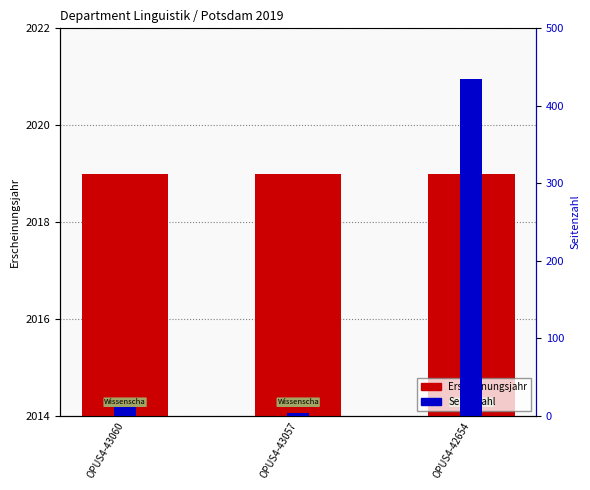

Which series has the widest spread of values?

Seitenzahl